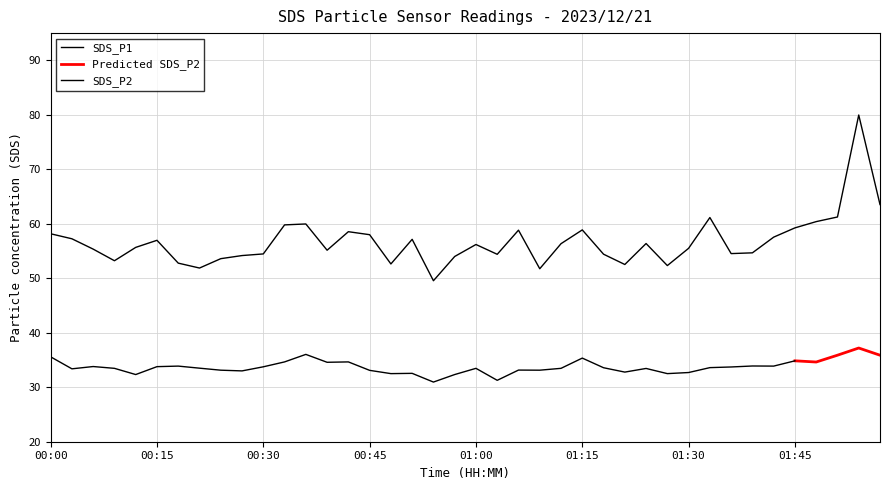

How many points are higher than both their immediate neighbors (excluding endpoints)?

10